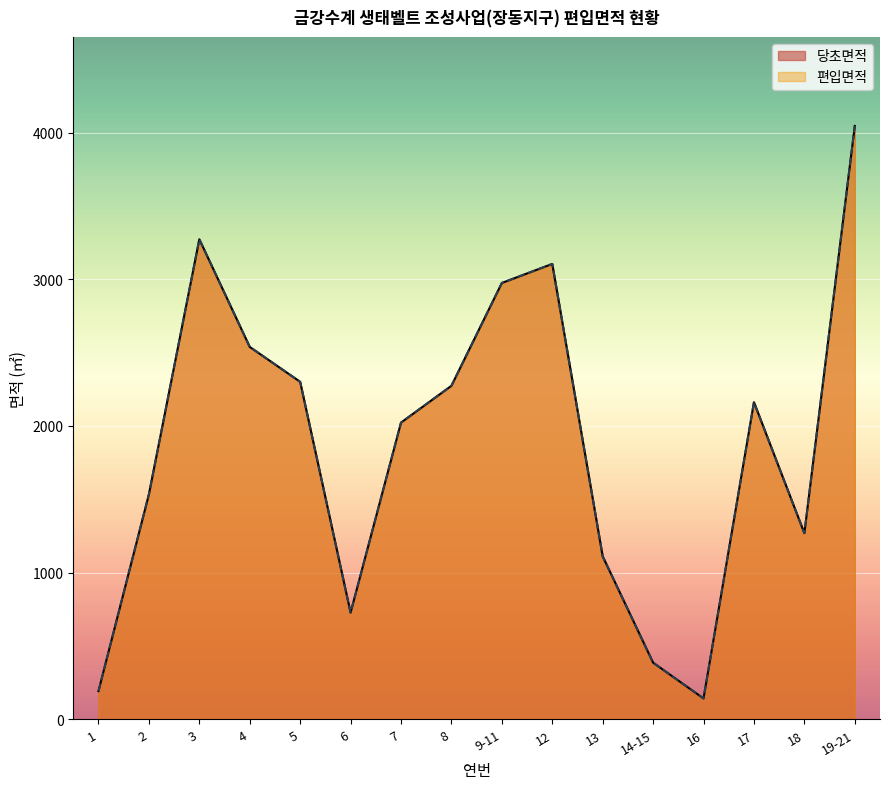

Which series changed the most between 5 and 16?

편입면적